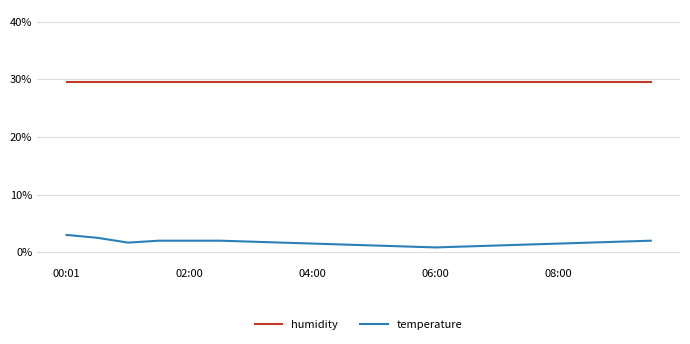

What are all the series names shown in the legend?

humidity, temperature